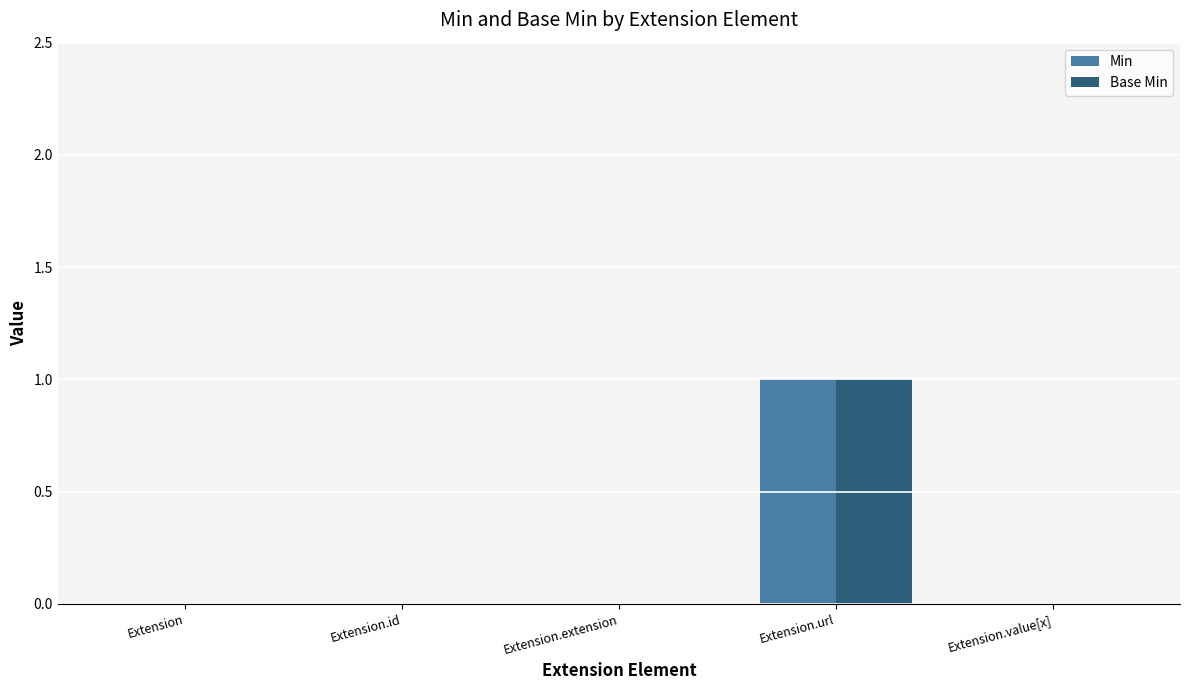

Does the chart contain stacked bars?

No